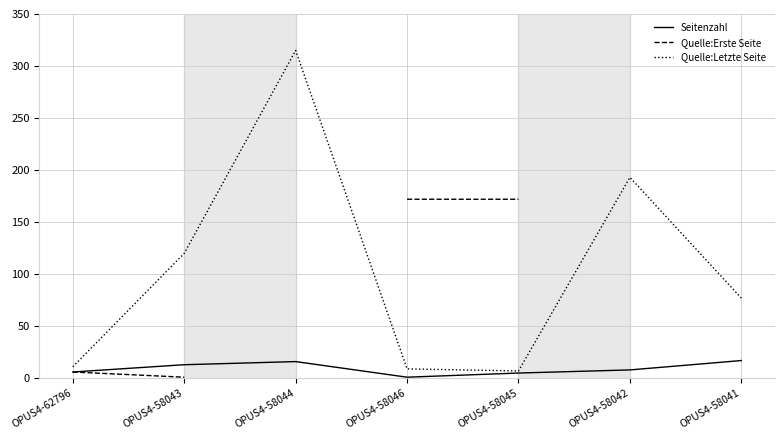

What is the total value across all series at OPUS4-58043?

134.0